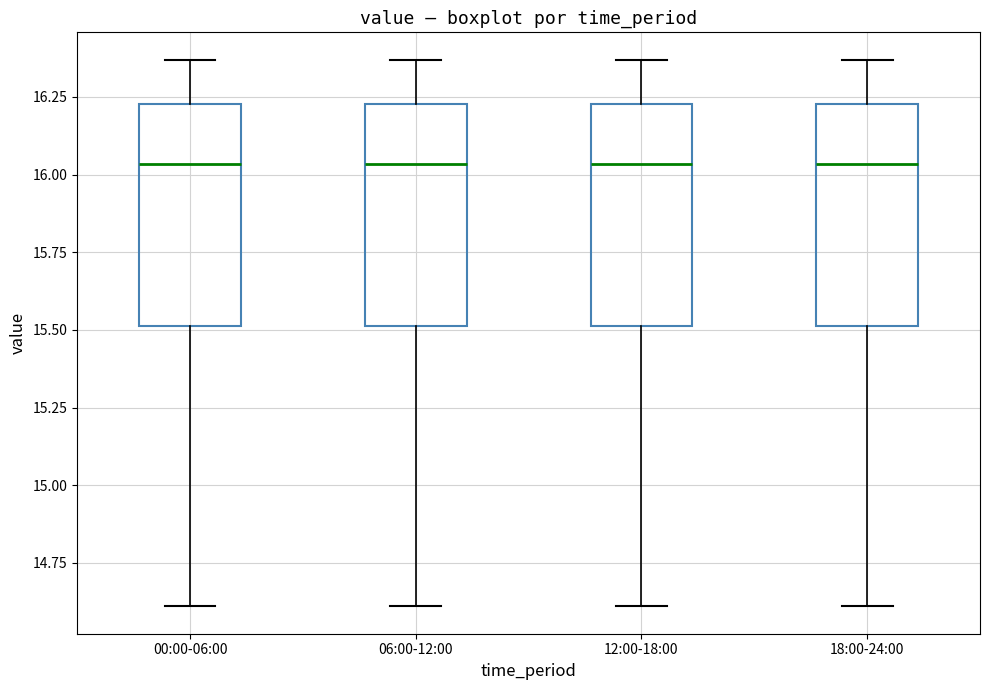

Where is the upper edge of the box for 12:00-18:00 on the y-axis? The values are not printed on the chart, so give them approximately, as read against the axis.

16.25